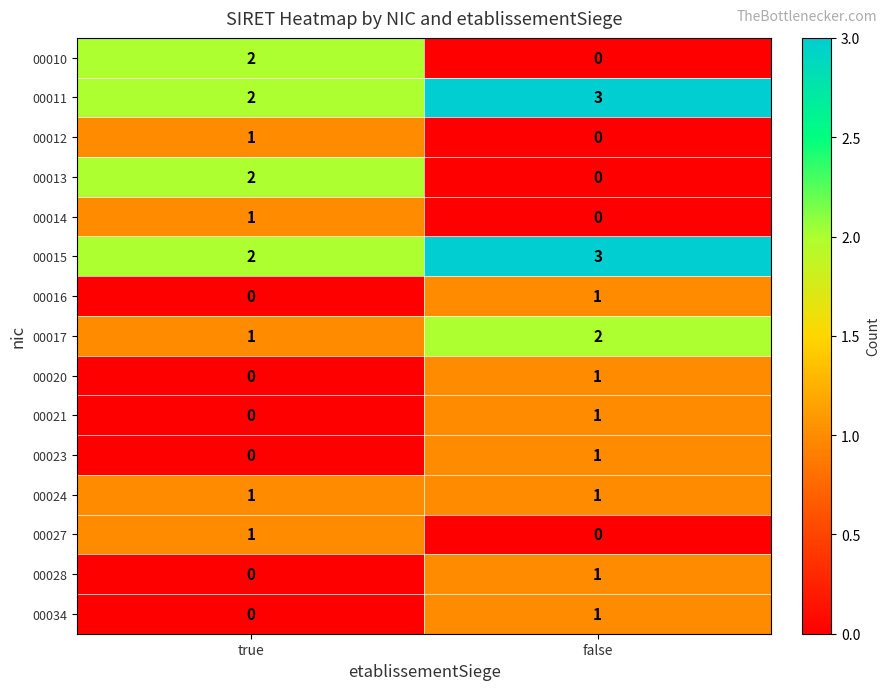

Rank the categories by 00016 value from lowest to highest.

true, false